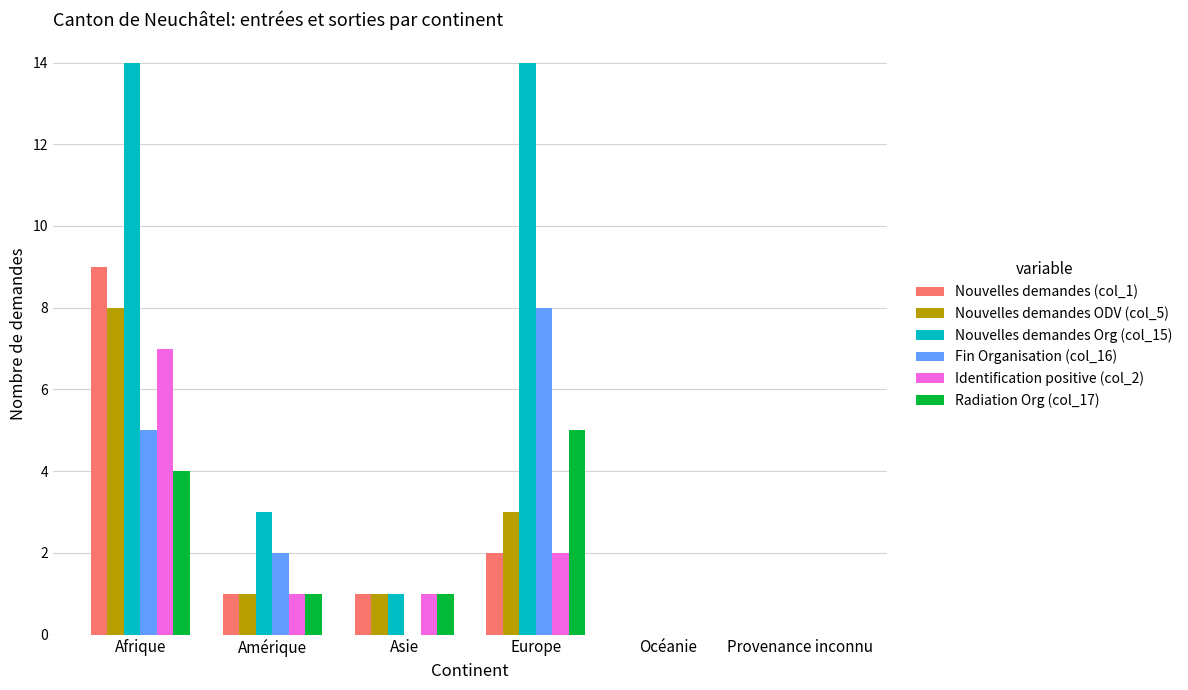

Between Afrique and Europe, which series saw the biggest shift?

Nouvelles demandes (col_1)